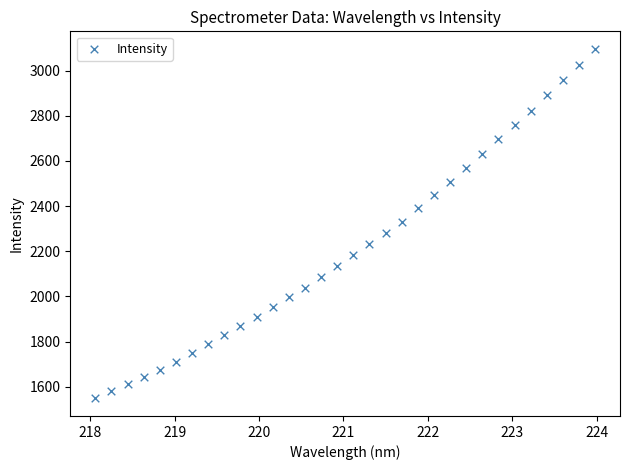

What is the range of Y values (max minus min)?

1548.7